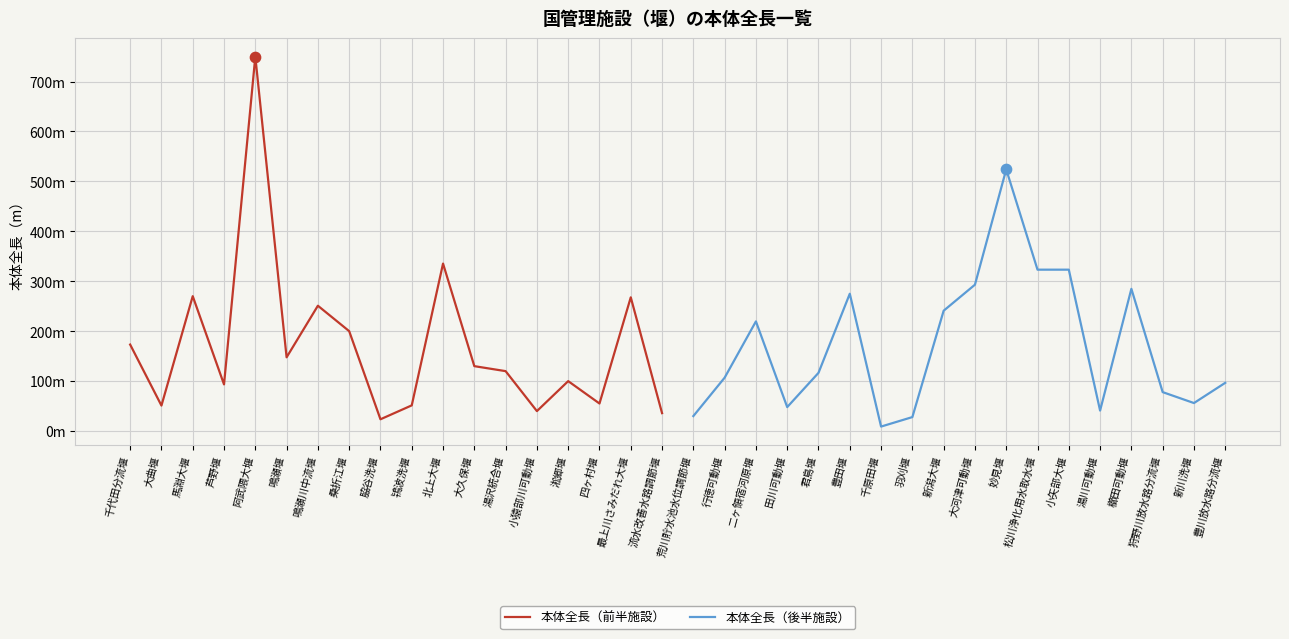

At which category is the sum across all series the highest?

阿武隈大堰